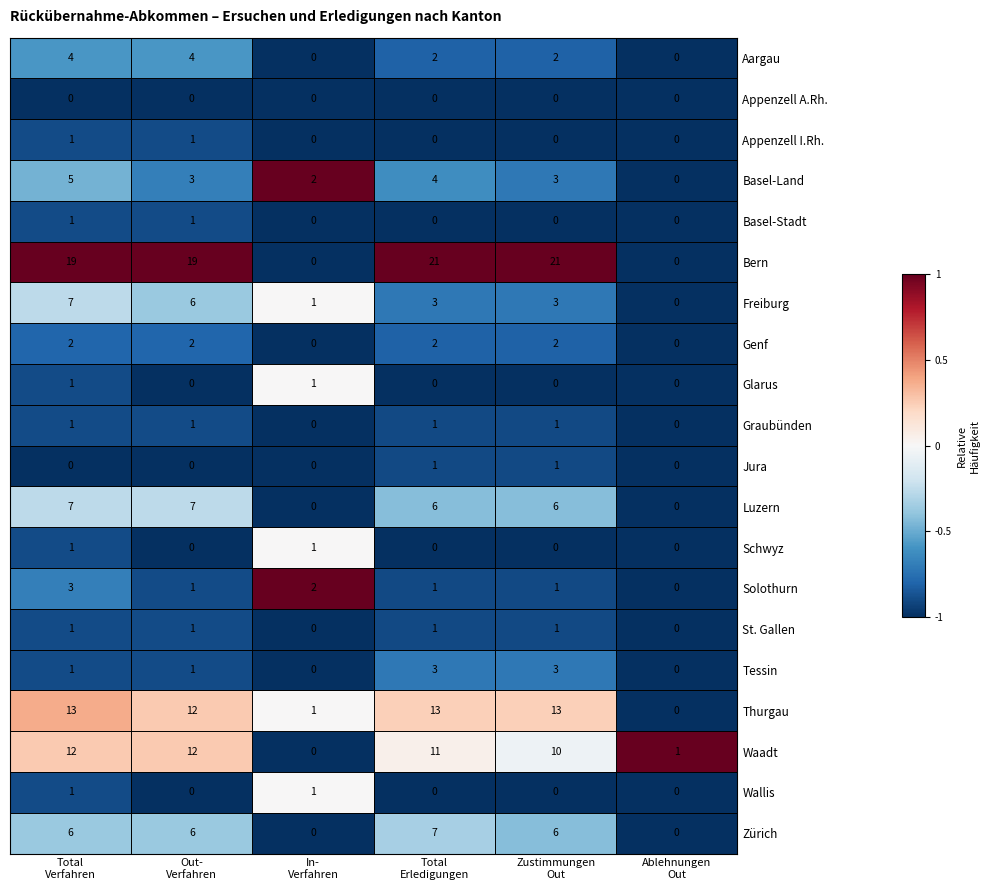

What is the average value of the Luzern series?

4